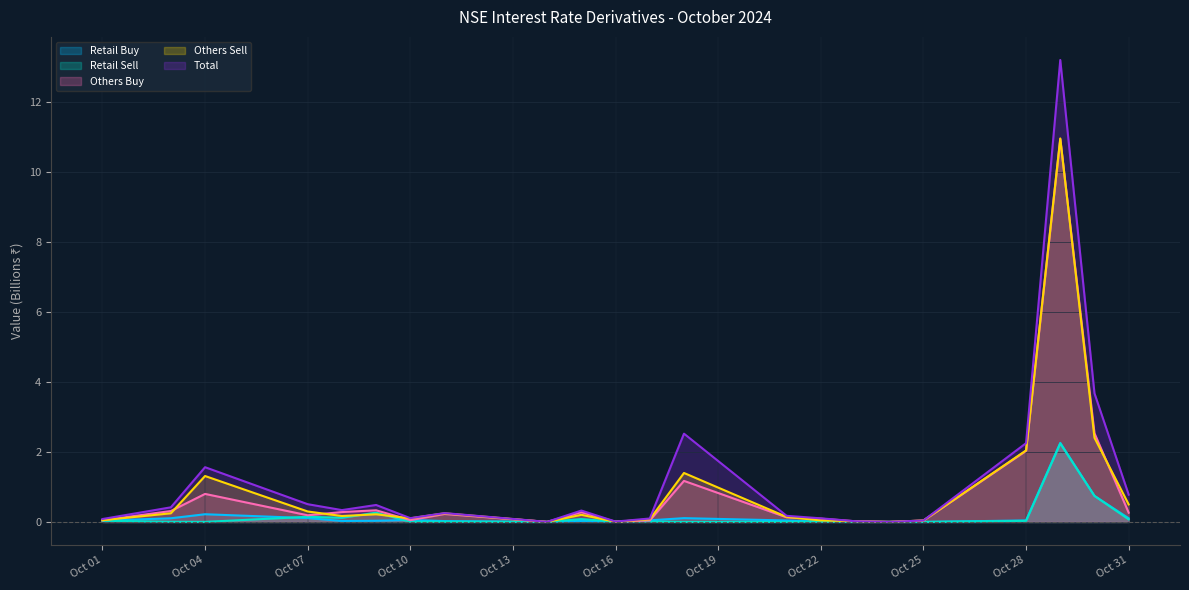

Which series has the largest range (max minus min)?

Total